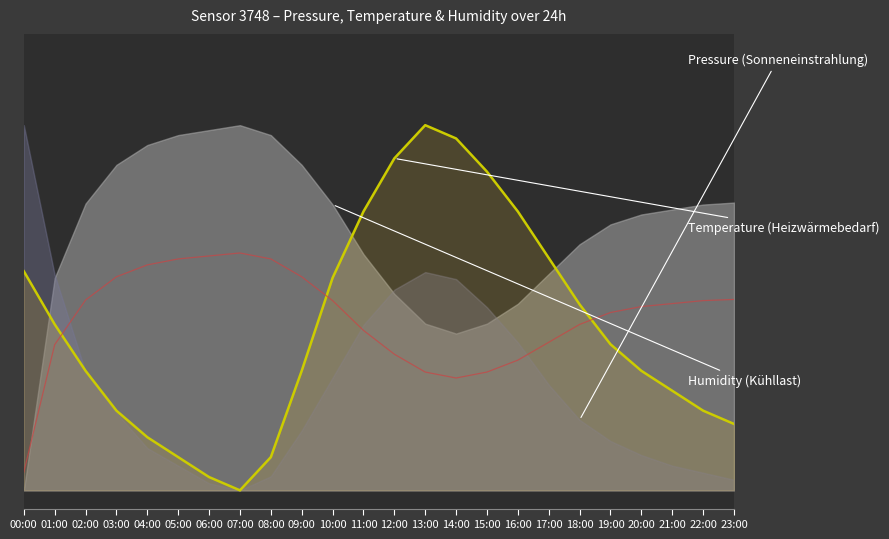

Which label corresponds to the smallest value in the chart?

07:00